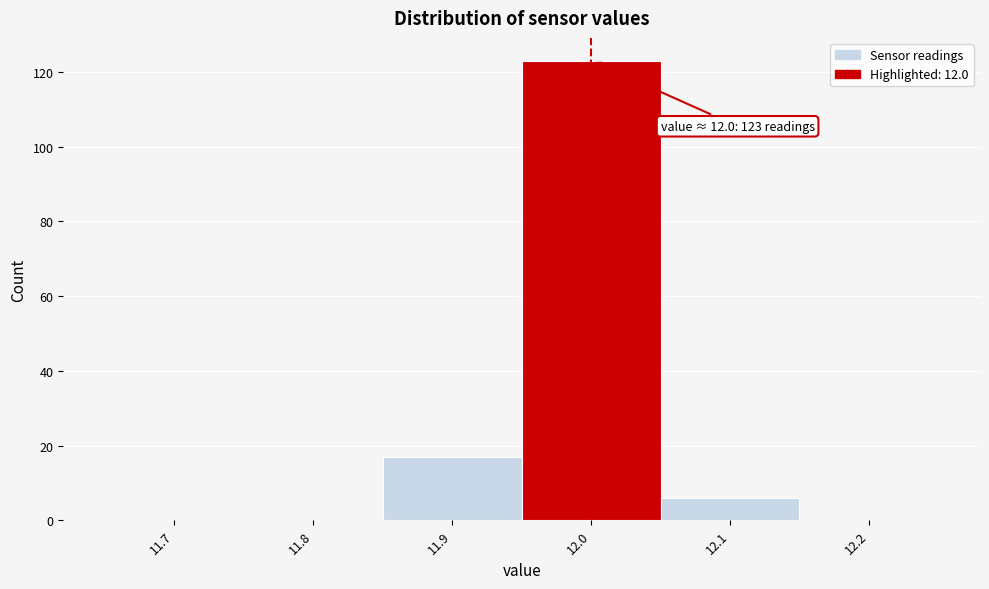

Reading right to left, what are all the values shown in this chart?

12.2=0	12.1=6	12.0=123	11.9=17	11.8=0	11.7=0